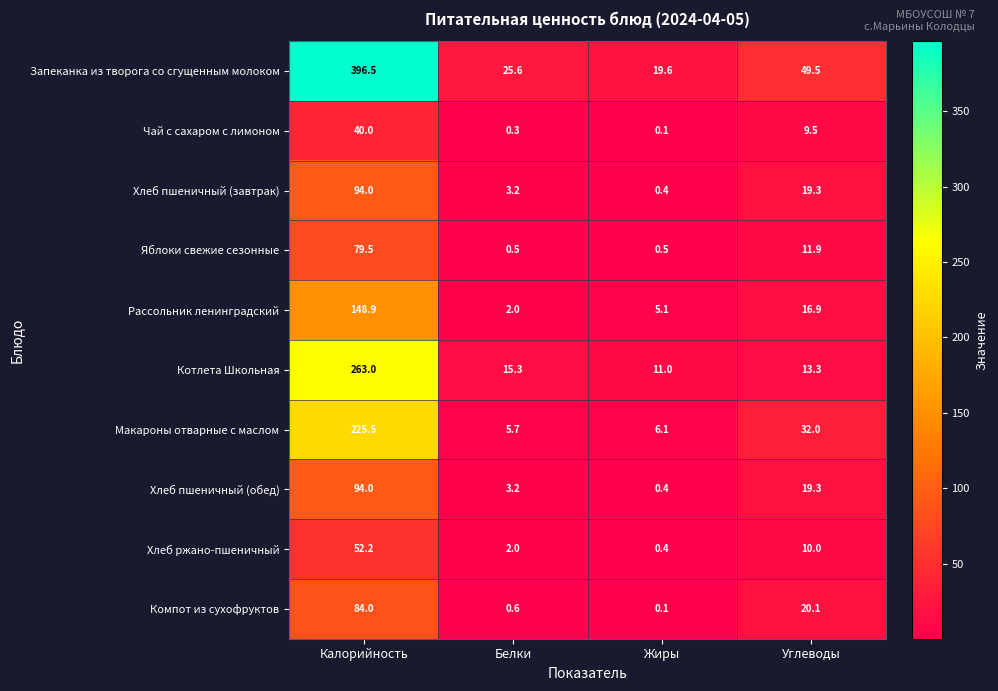

What is the difference between the highest and lowest values at Калорийность?

356.5